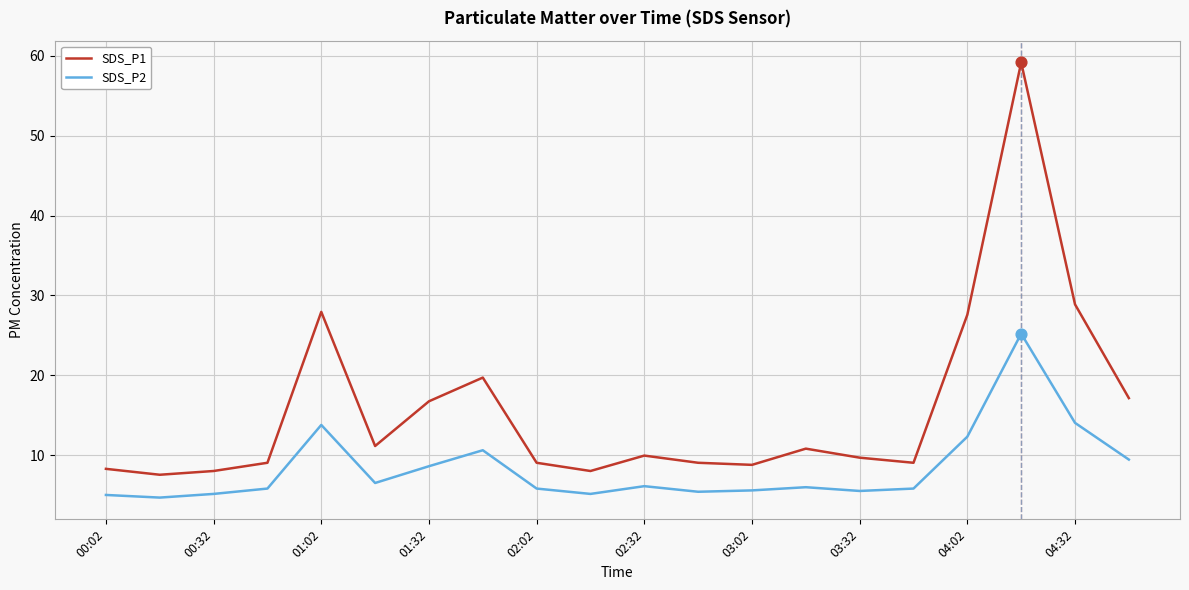

Which series has the largest total across all categories?

SDS_P1